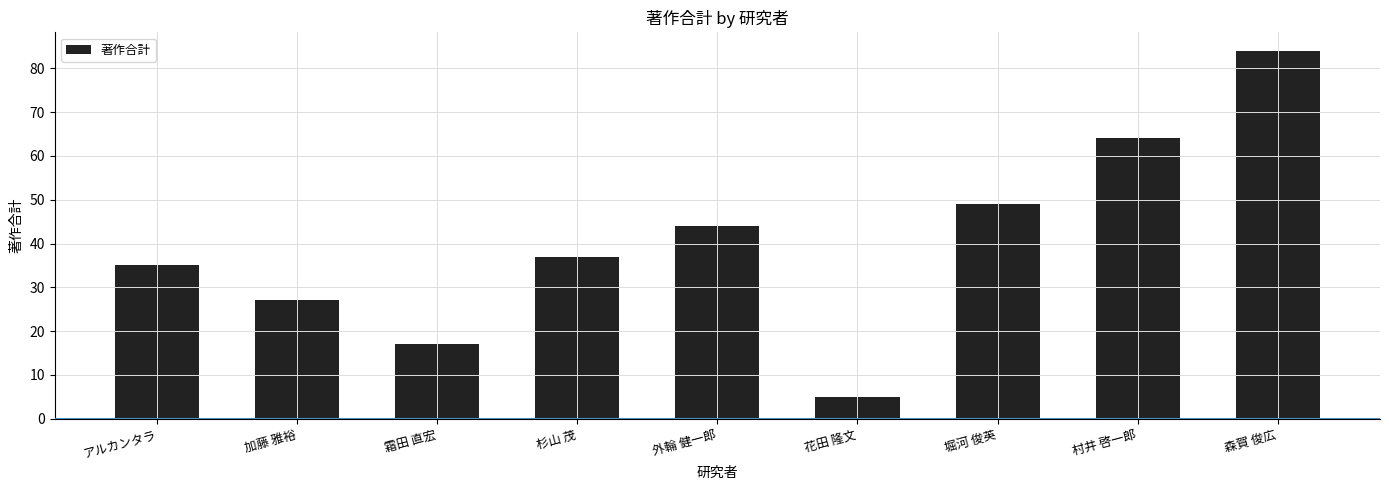

What is the label of the 1st bar from the right?

森賀 俊広